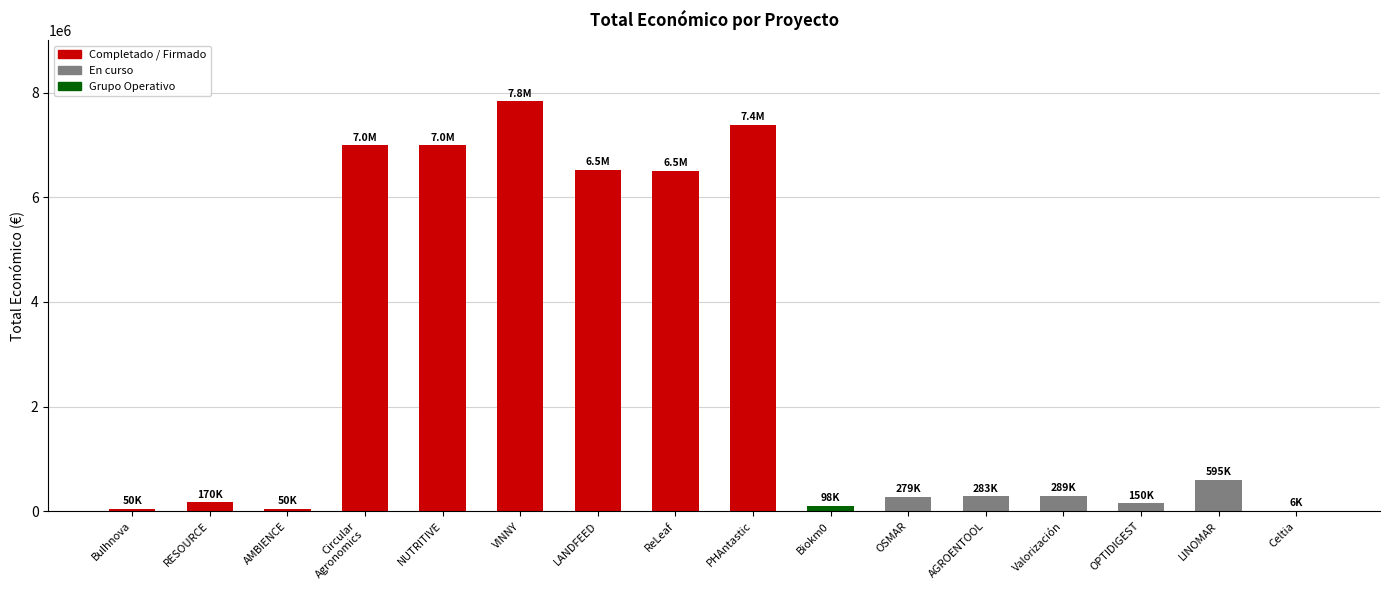

The chart shows a value of 7384272 at PHAntastic. True or false?

True